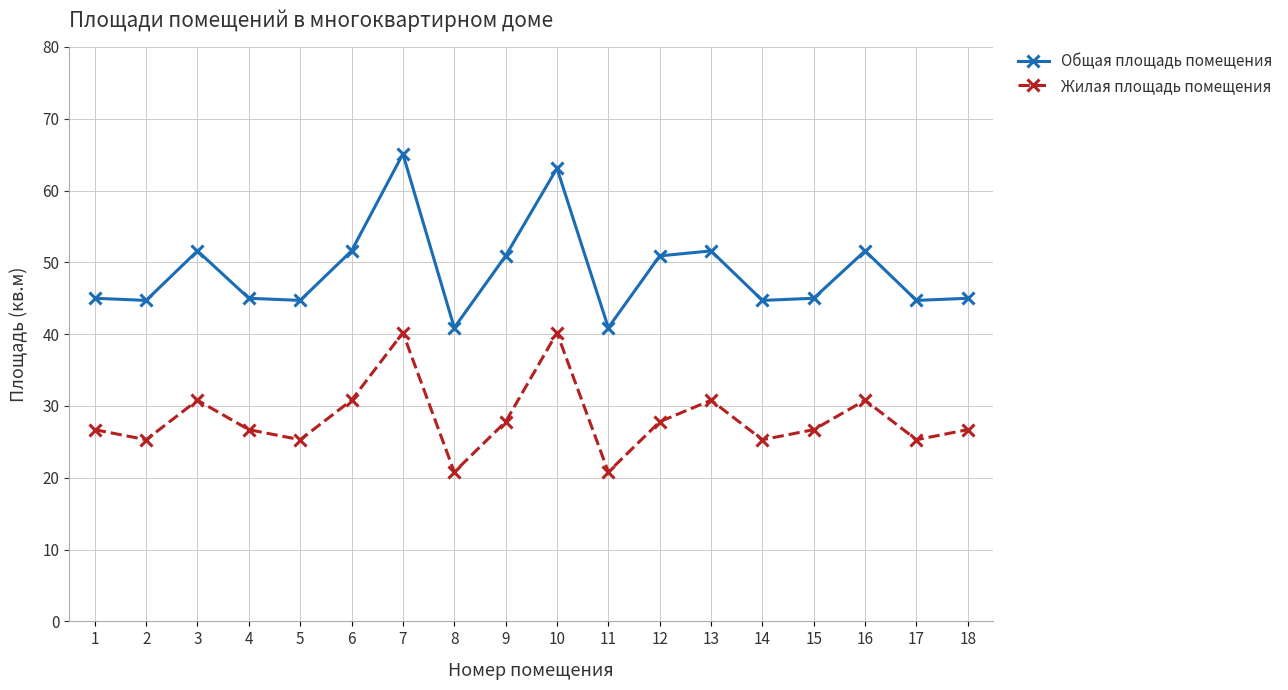

What is the value of the Жилая площадь помещения point at the 1st from the left?

26.7